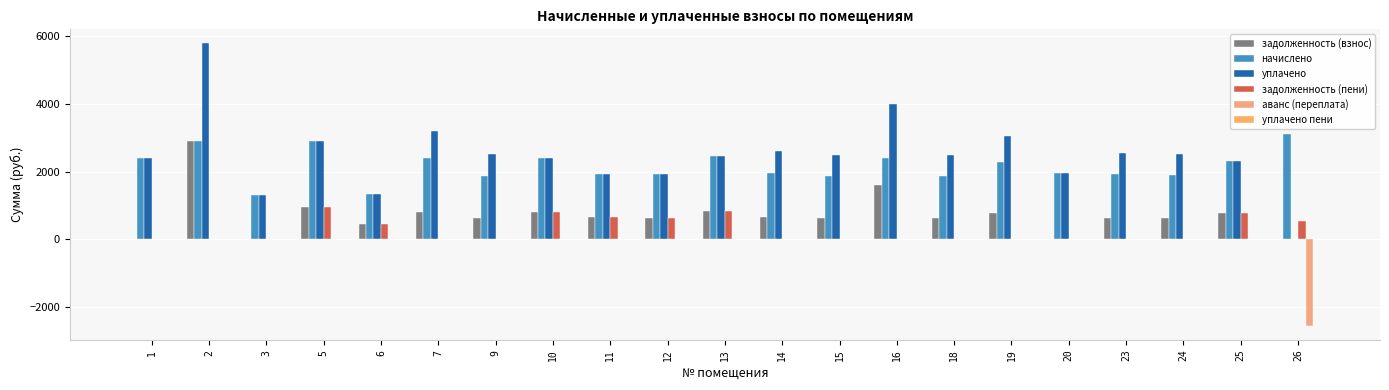

Reading left to right, transcribe all the data shown in this chart.

задолженность (взнос): 0.0	2894.3	0.0	966.0	443.7	802.5	626.8	796.4	646.5	639.1	824.7	648.9	624.3	1602.6	624.3	765.7	0.0	639.1	630.5	773.0	0.0
начислено: 2392.9	2894.3	1308.9	2898.0	1331.0	2407.6	1880.4	2389.2	1939.3	1917.2	2474.0	1946.7	1873.0	2403.9	1873.0	2297.0	1946.7	1917.2	1891.4	2319.1	3104.5
уплачено: 2392.9	5788.6	1308.9	2898.0	1331.0	3210.2	2507.2	2389.2	1939.3	1917.2	2474.0	2595.6	2497.3	4006.6	2497.3	3062.7	1946.7	2556.3	2521.9	2319.1	0.0
задолженность (пени): 0.0	0.0	0.0	966.0	443.7	0.0	0.0	796.4	646.5	639.1	824.7	0.0	0.0	0.0	0.0	0.0	0.0	0.0	0.0	773.0	543.4
аванс (переплата): 0.0	0.0	0.0	0.0	0.0	0.0	0.0	0.0	0.0	0.0	0.0	0.0	0.0	0.0	0.0	0.0	0.0	0.0	0.0	0.0	-2561.0
уплачено пени: 0.0	8.9	0.0	0.0	0.0	0.0	0.0	0.0	0.0	0.0	0.0	0.0	0.0	0.0	0.0	0.0	0.0	0.0	0.0	0.0	0.0